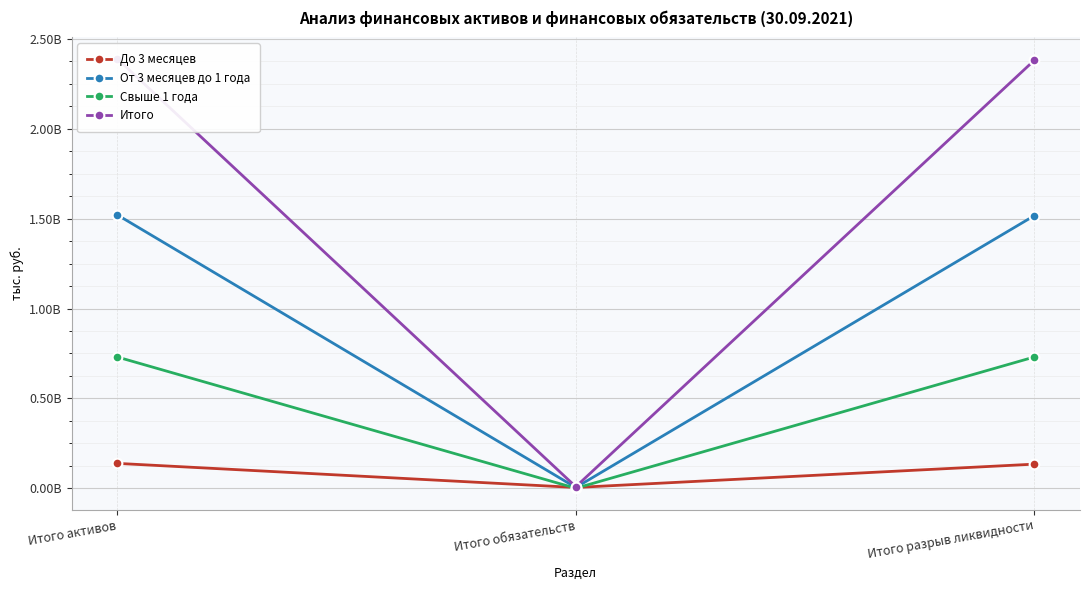

At how many categories does at least one series exceed 1817616907?

2